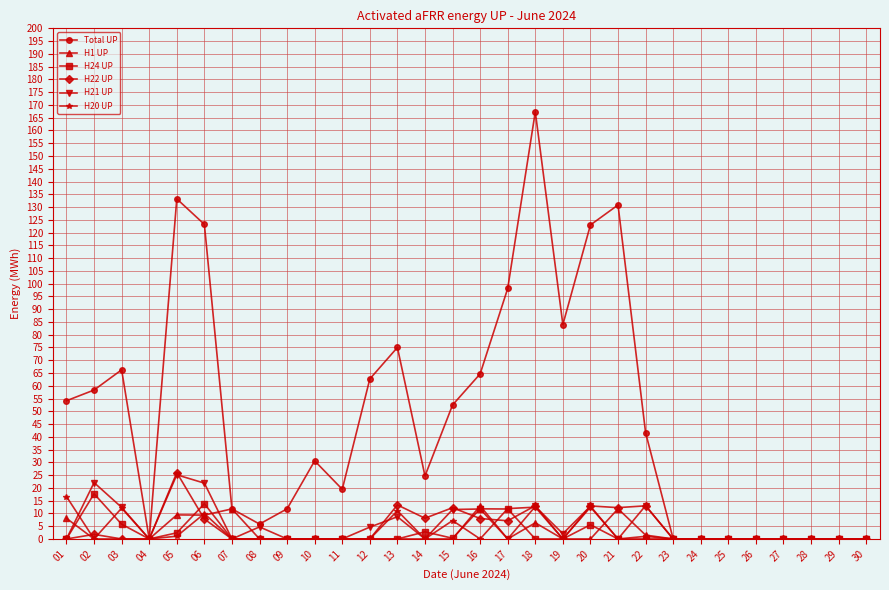

The Total UP series shows -69.5 at 04. True or false?

False